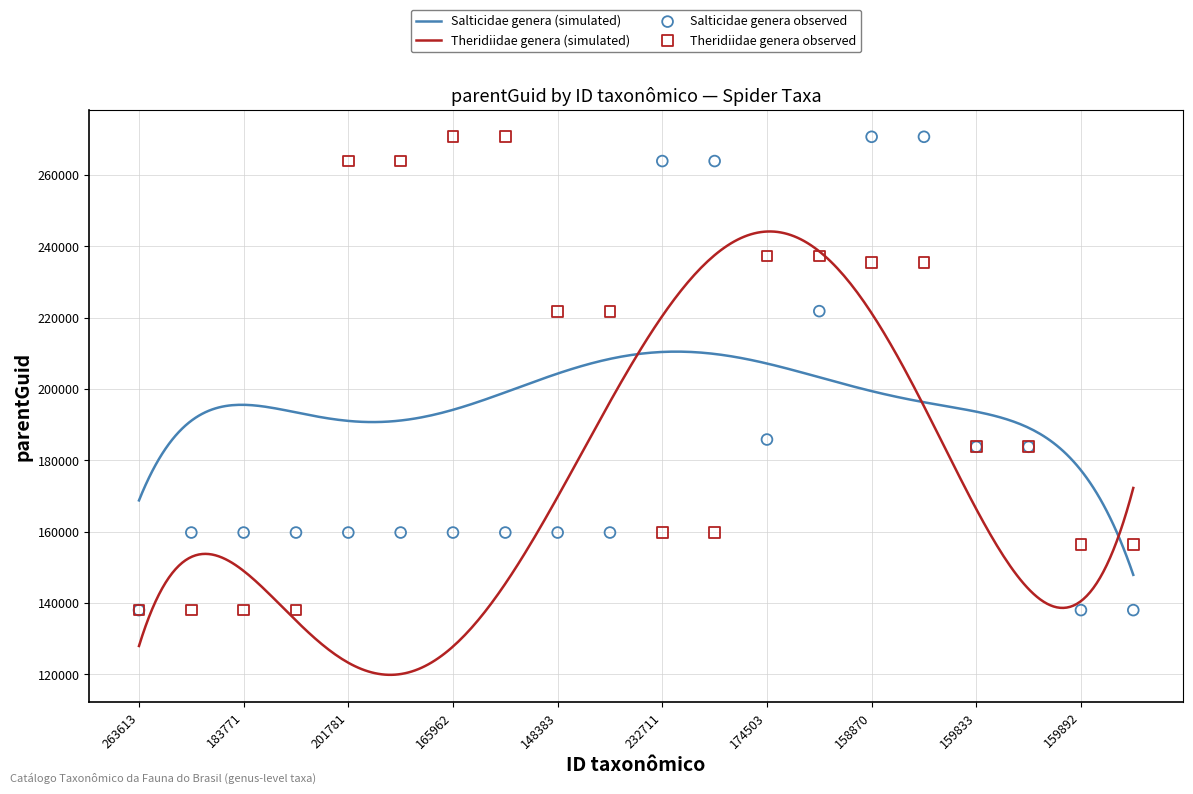

Which series has the largest Y range (max minus min)?

Salticidae genera observed